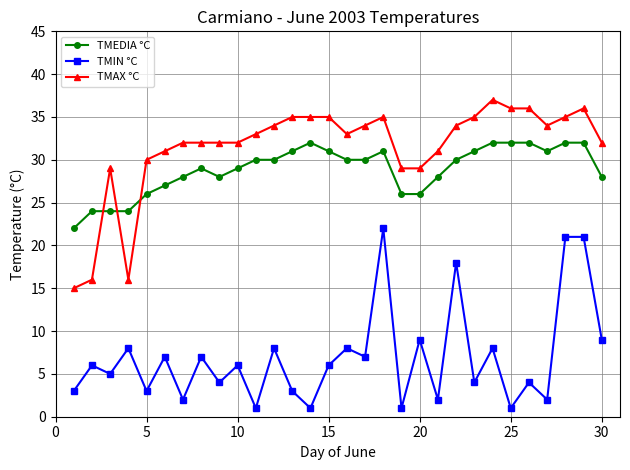

What is the lowest value of the TMAX °C series?

15